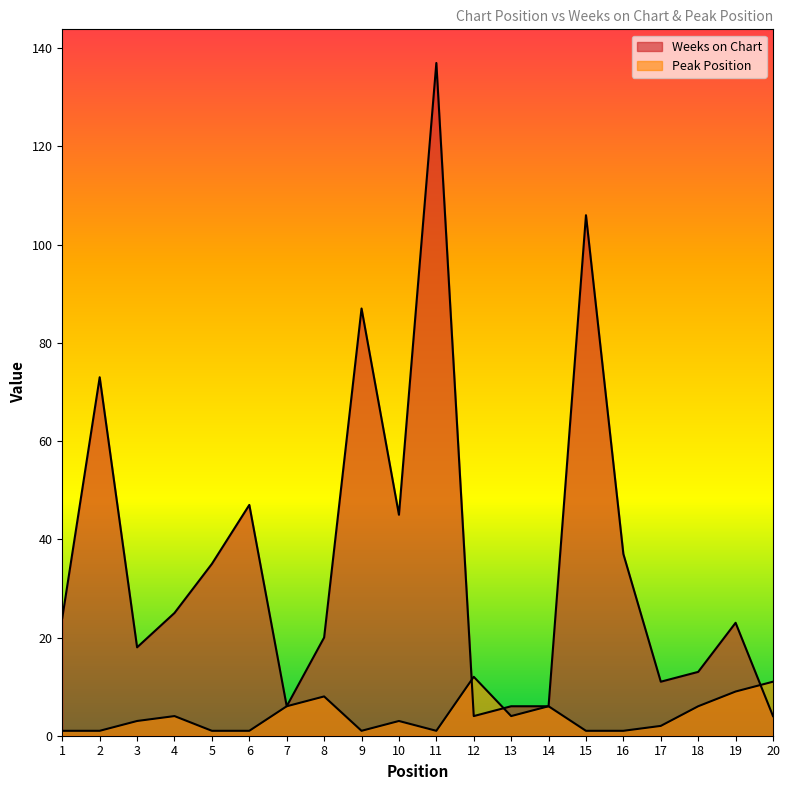

What is the minimum value shown in the chart?

1